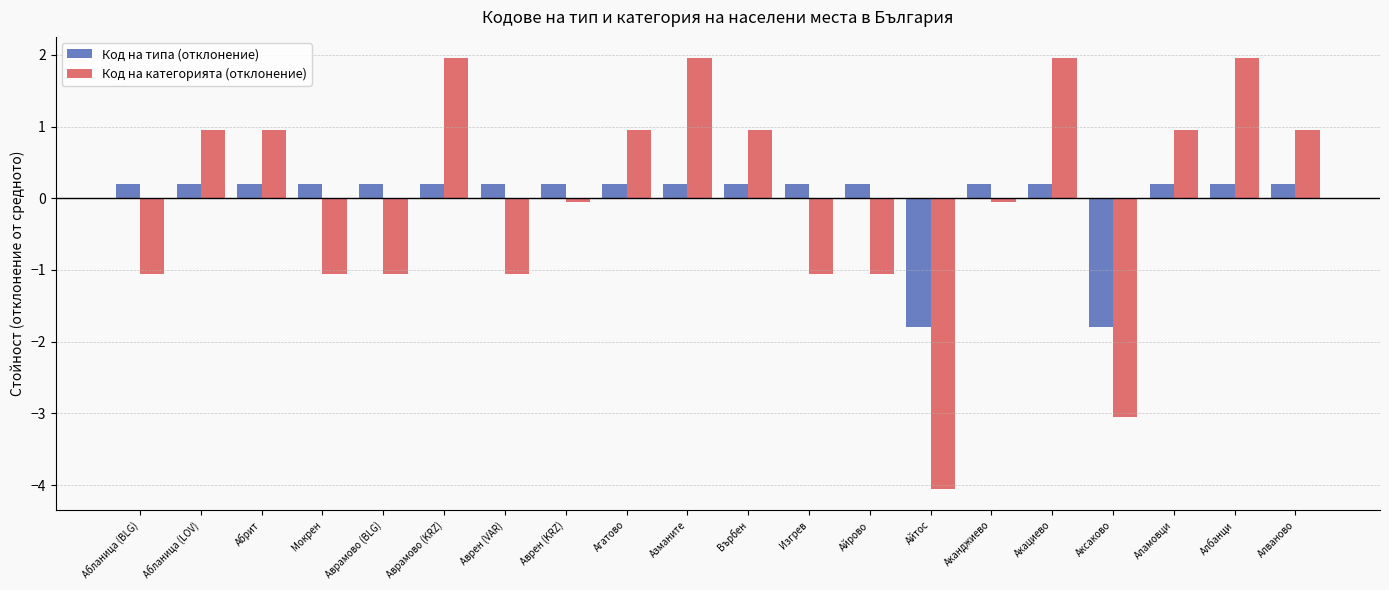

Between Аврамово (BLG) and Върбен, which series saw the biggest shift?

Код на категорията (отклонение)